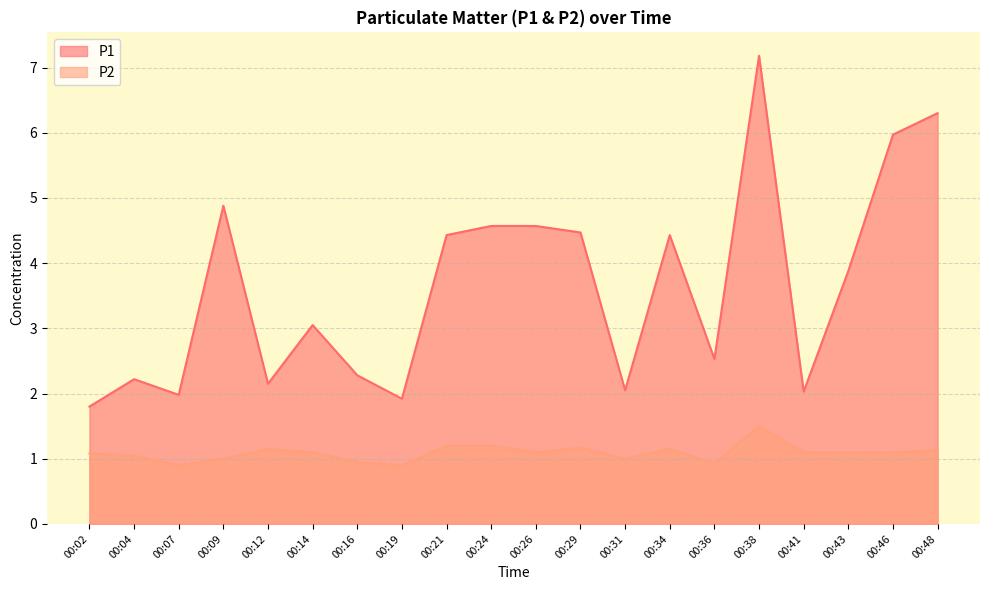

List the series in order of their overall mean, highest first.

P1, P2